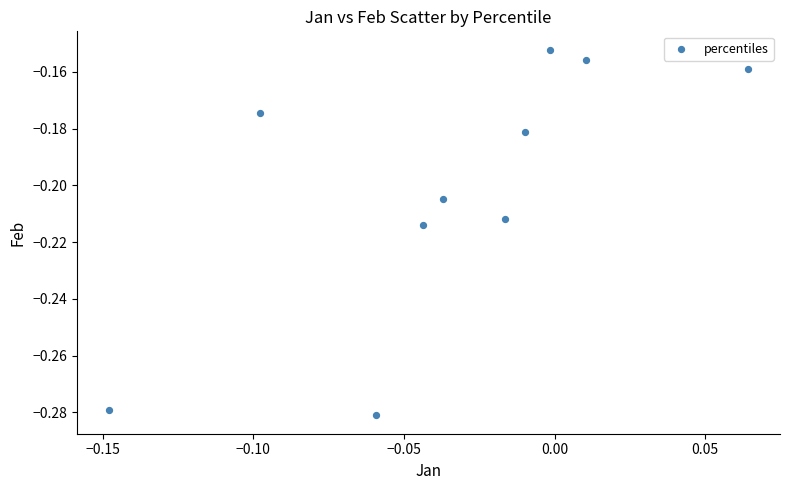

Count the number of points in this scatter plot.

10